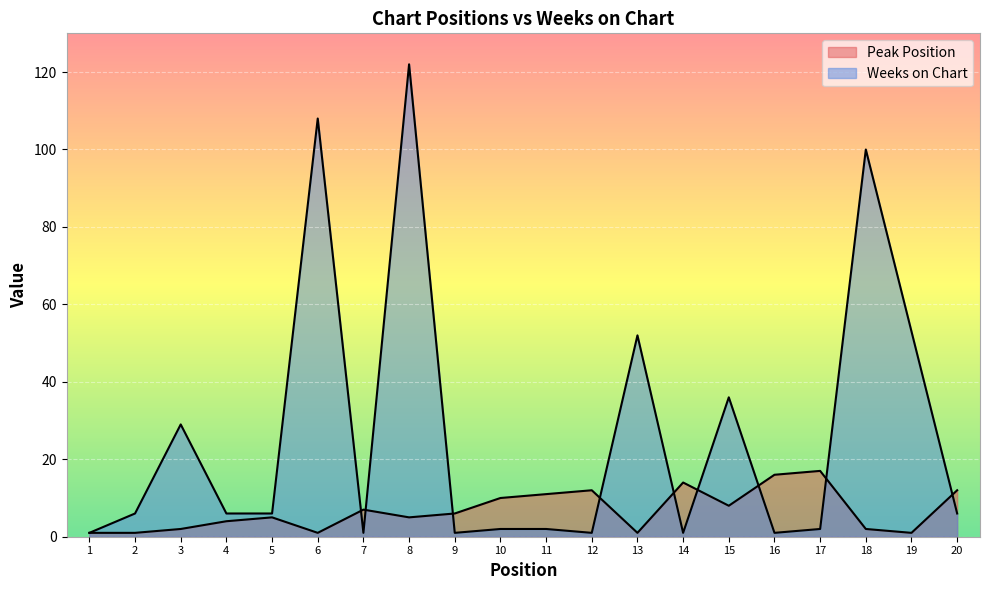

Reading left to right, what are all the values shown in this chart?

Peak Position: 1	1	2	4	5	1	7	5	6	10	11	12	1	14	8	16	17	2	1	12
Weeks on Chart: 1	6	29	6	6	108	1	122	1	2	2	1	52	1	36	1	2	100	53	6